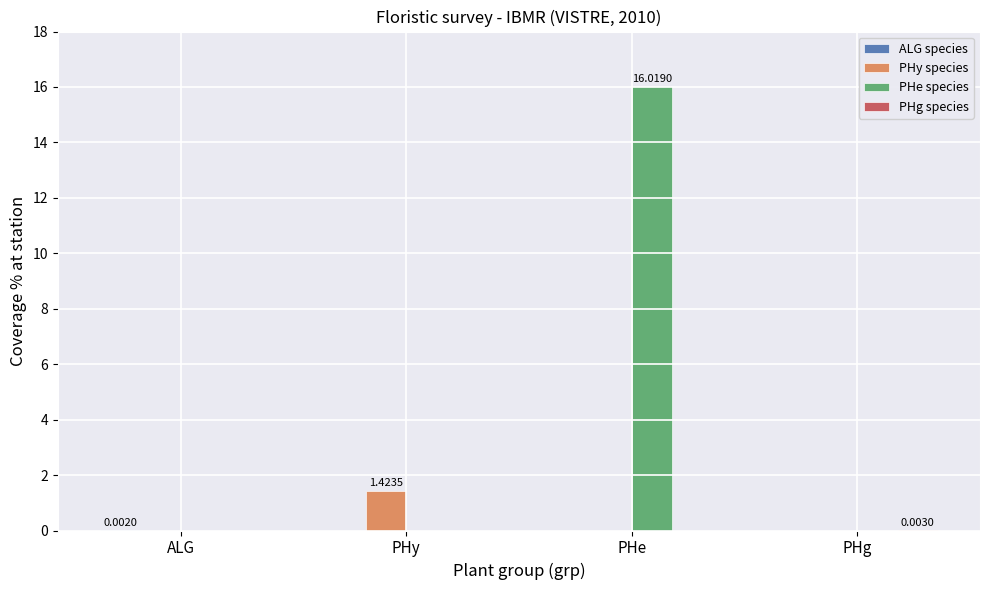

What is the average value of the PHe species series?

4.0